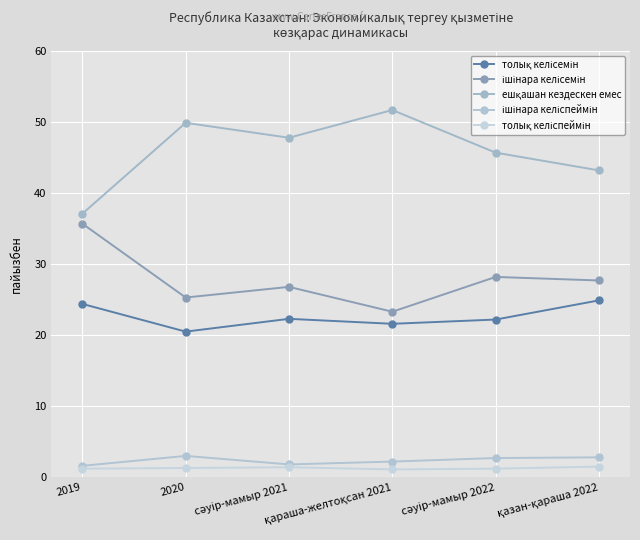

At which category does толық келісемін reach its first local peak?

сәуір-мамыр 2021